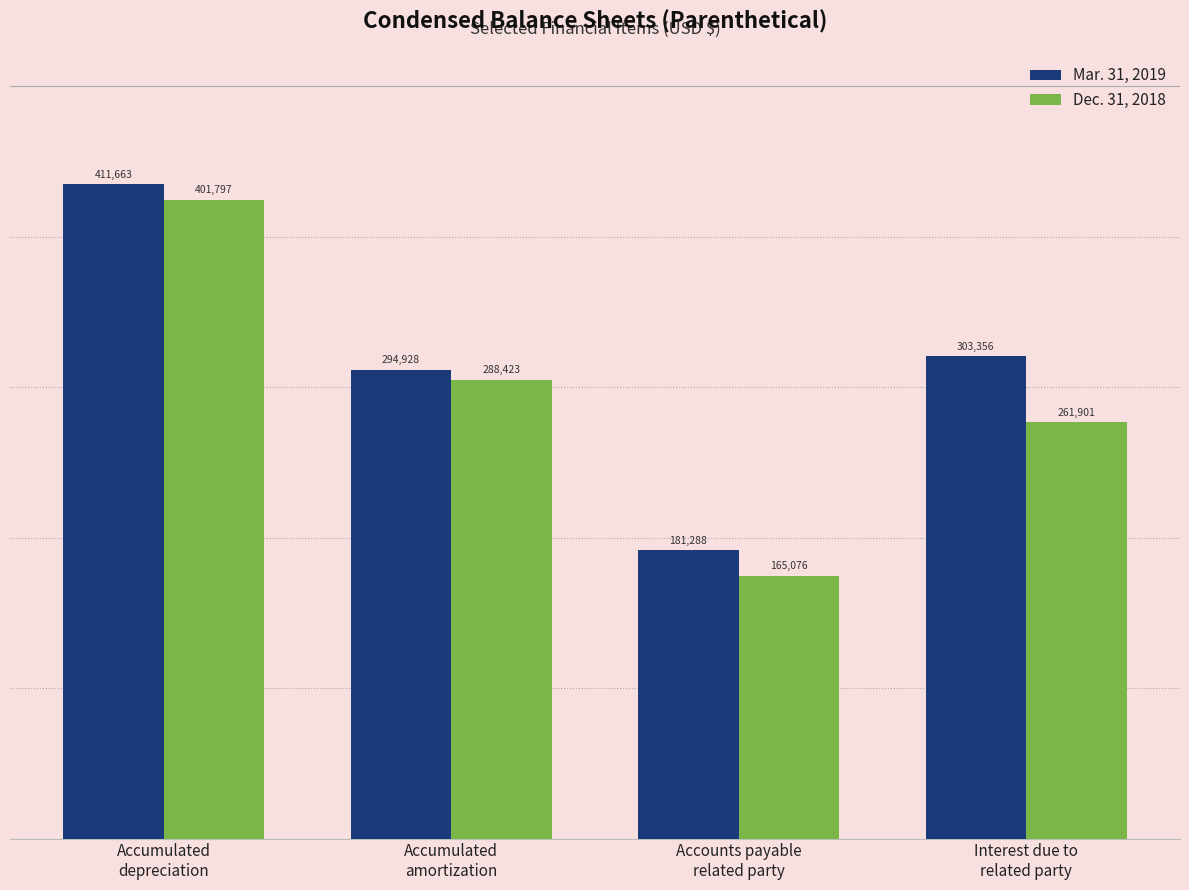

Does the chart contain any negative values?

No